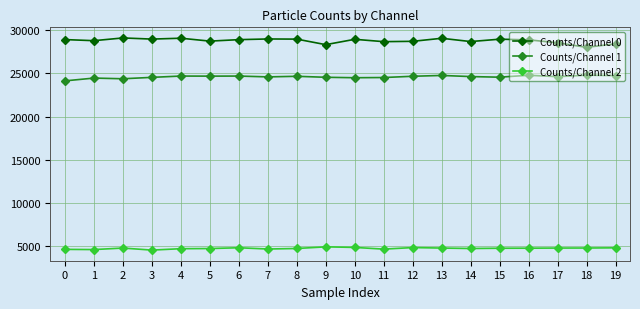

What is the maximum value shown in the chart?

29113